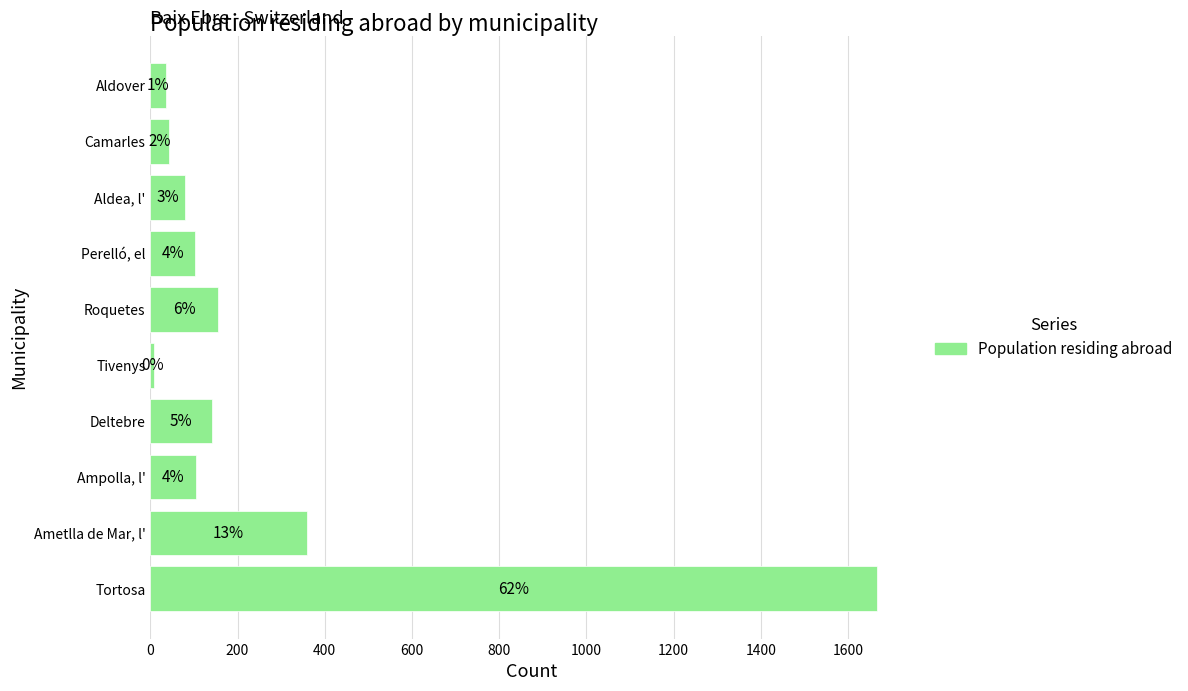

What is the minimum value shown in the chart?

9